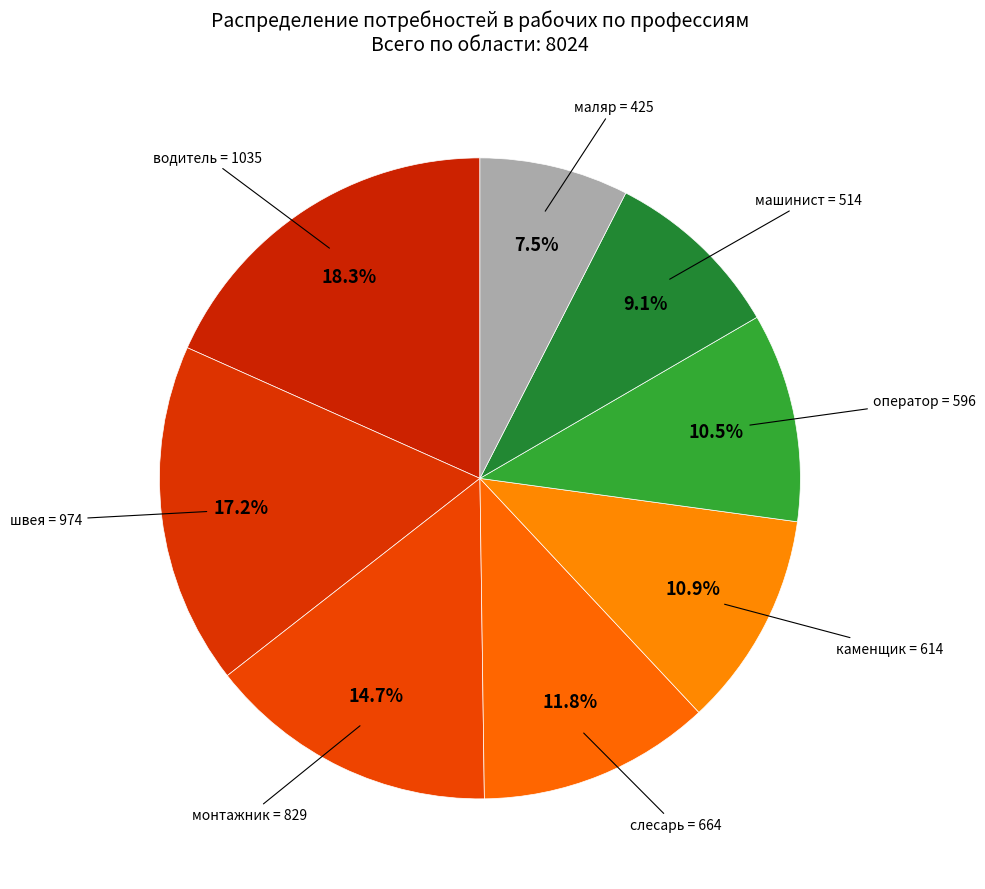

Does any single category account for the majority?

No